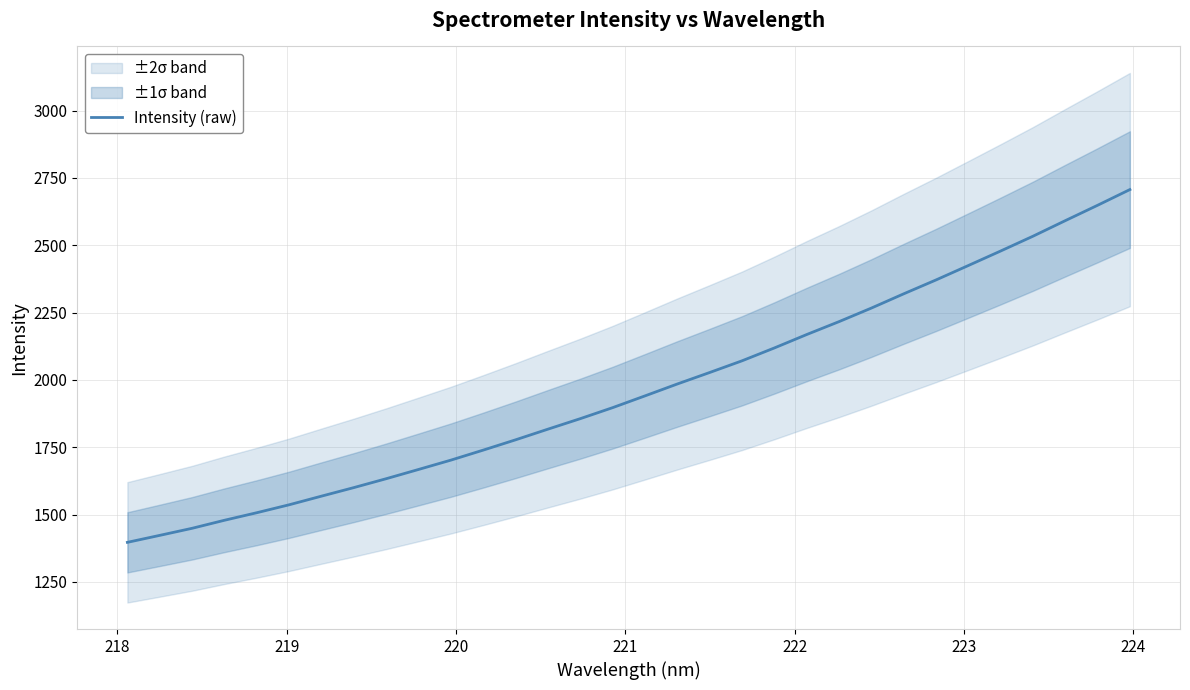

Is it true that the value at 23 is 771.4?

False